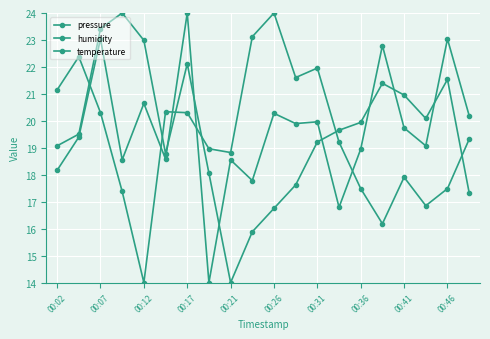

Count the number of data series in this chart.

3